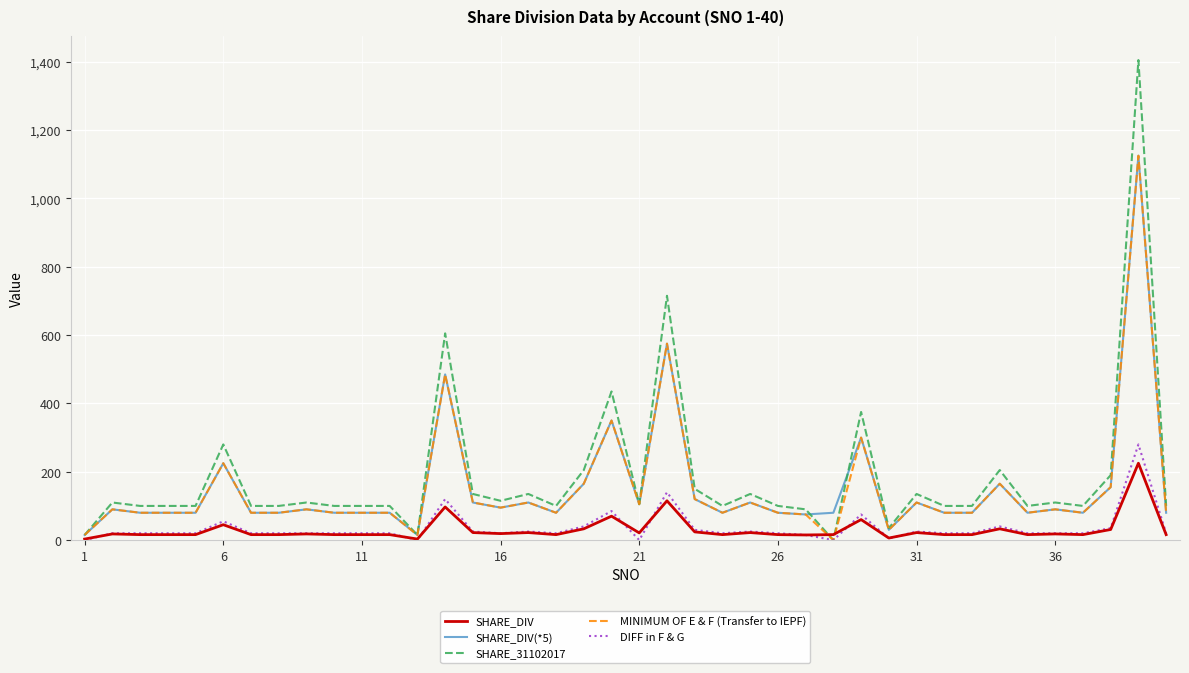

What is the difference between the maximum and minimum values in the DIFF in F & G series?

280